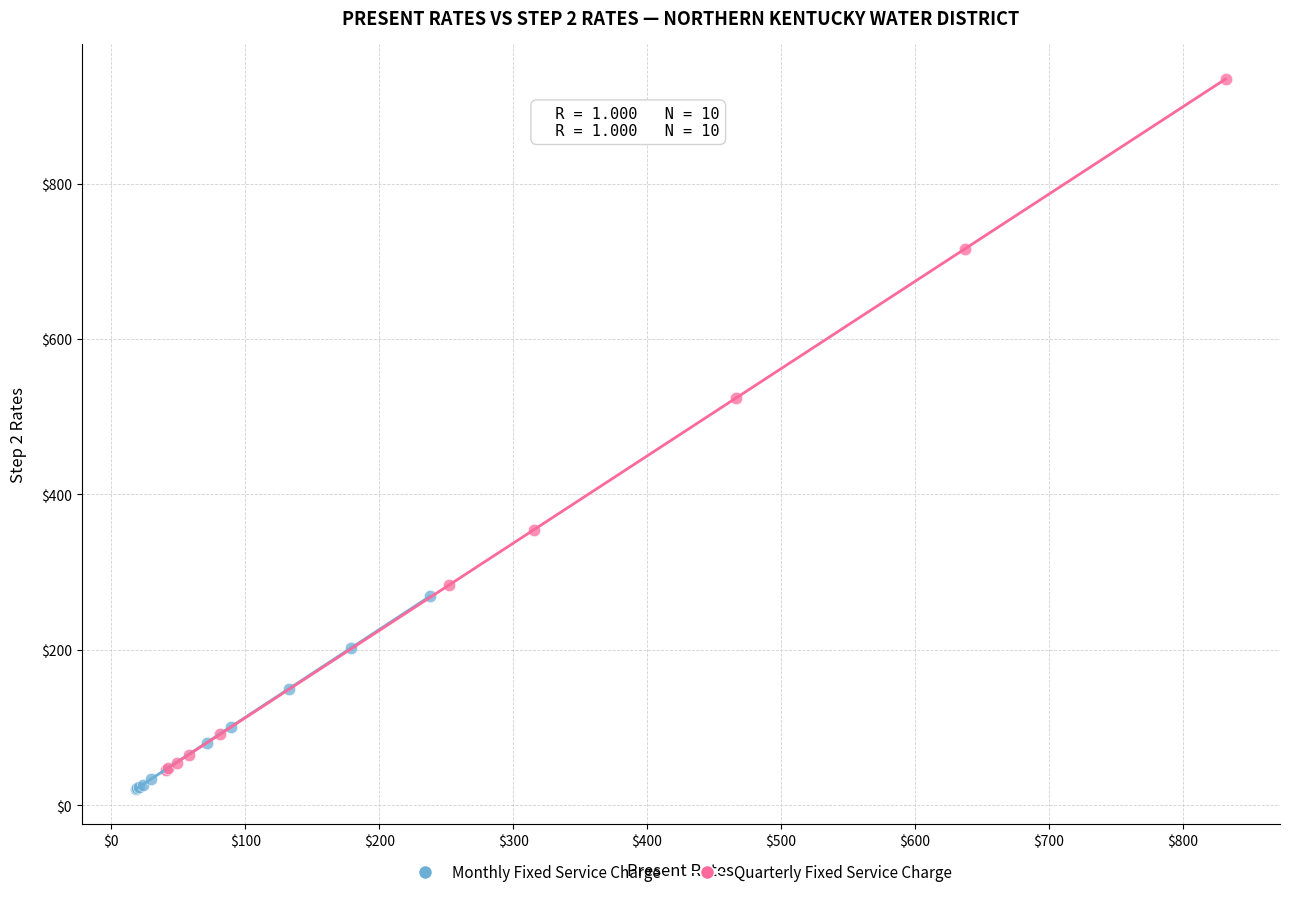

Which series reaches the minimum Y coordinate?

Monthly Fixed Service Charge